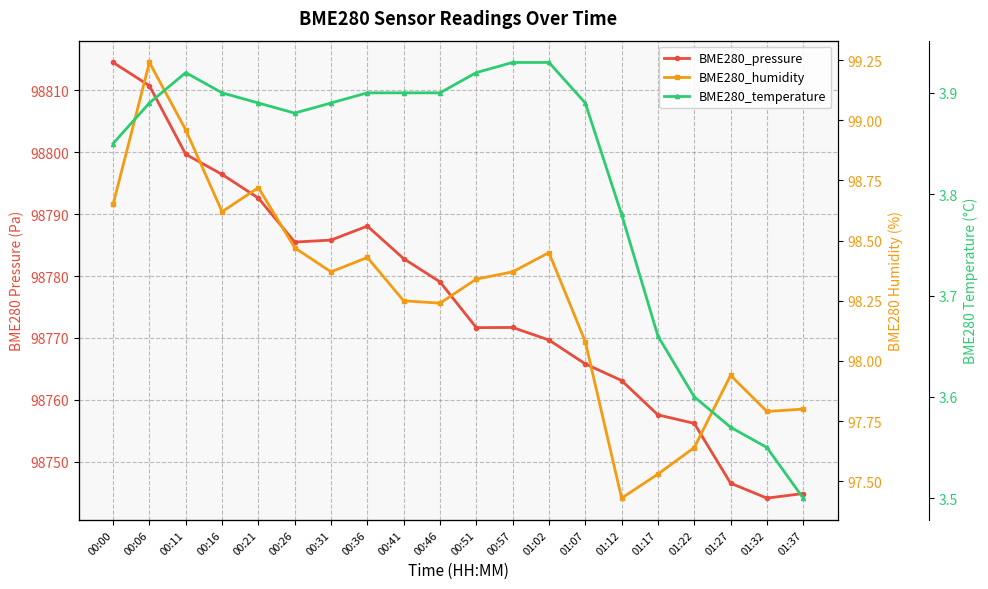

What is the value of the BME280_humidity point at the 4th from the left?

98.6